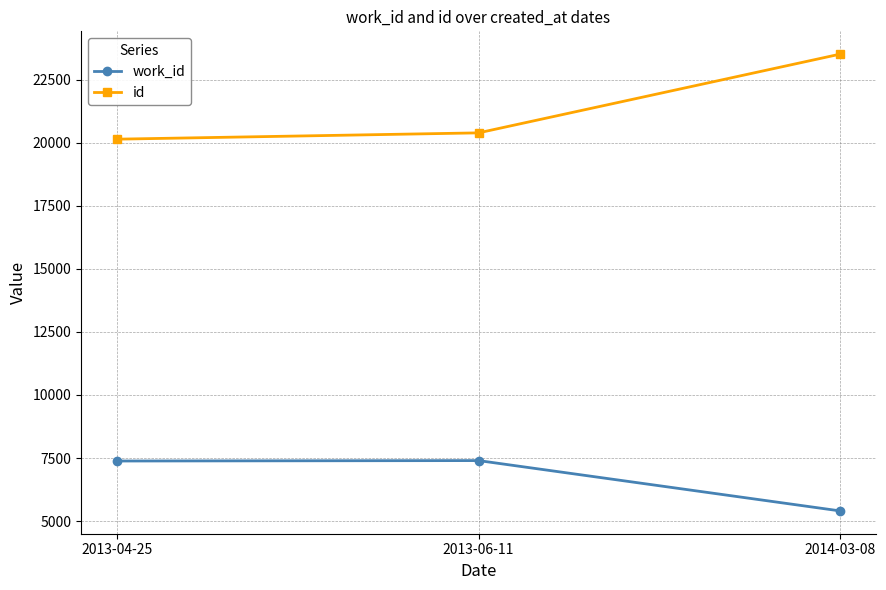

At which category is the sum across all series the highest?

2014-03-08